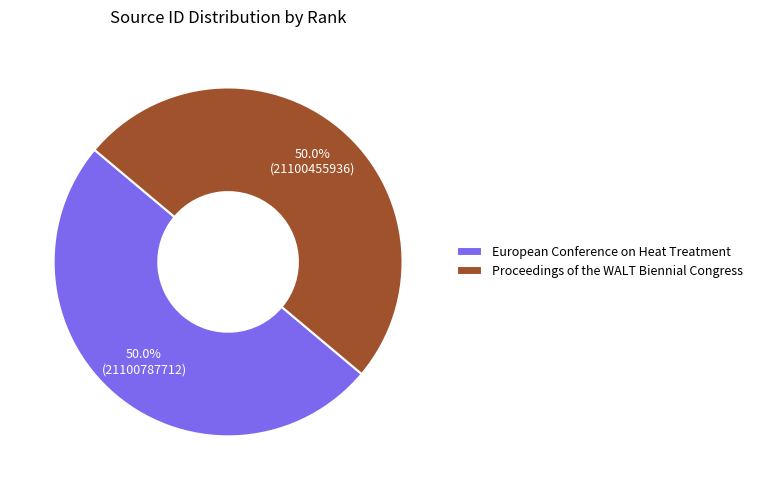

What is the total percentage of European Conference on Heat Treatment and Proceedings of the WALT Biennial Congress?

100.0%